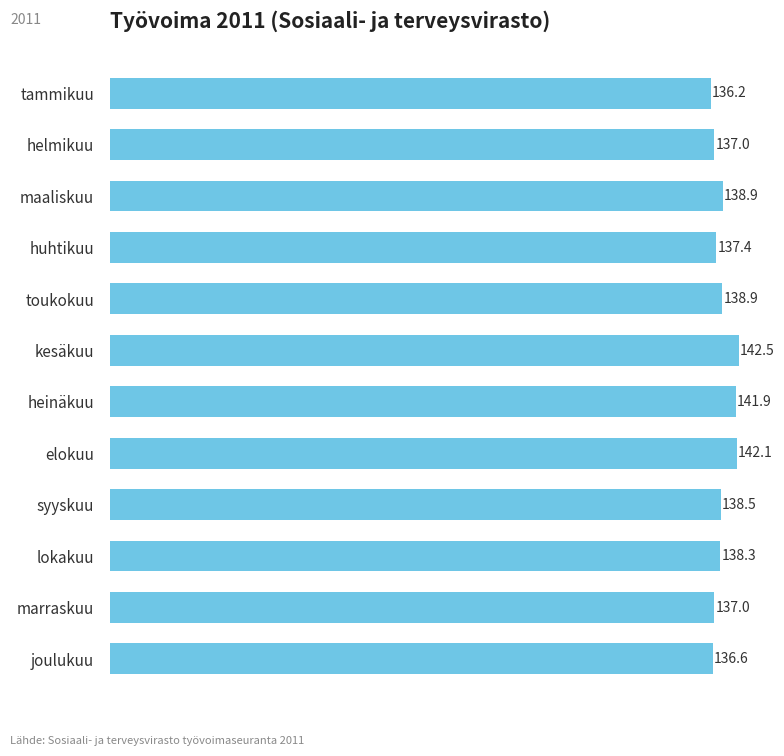

What is the change in value from tammikuu to kesäkuu?

+6.3